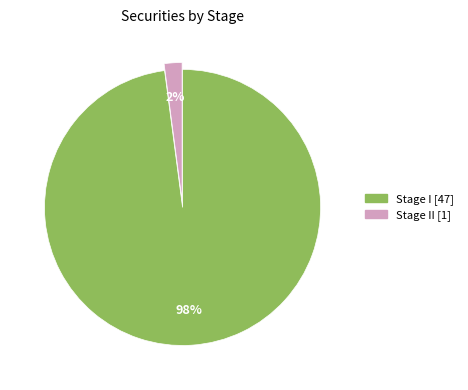

To the nearest percent, what is the average slice percentage?

50%